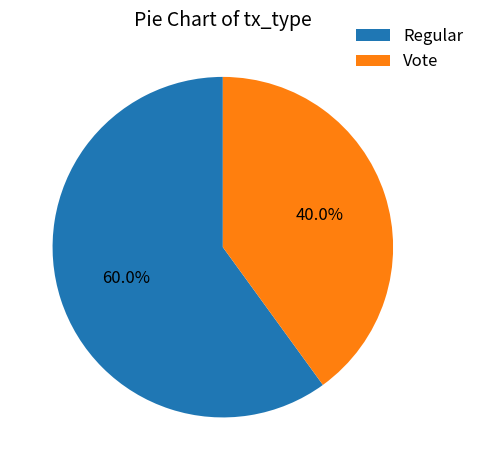

Rank the categories by value from highest to lowest.

Regular, Vote